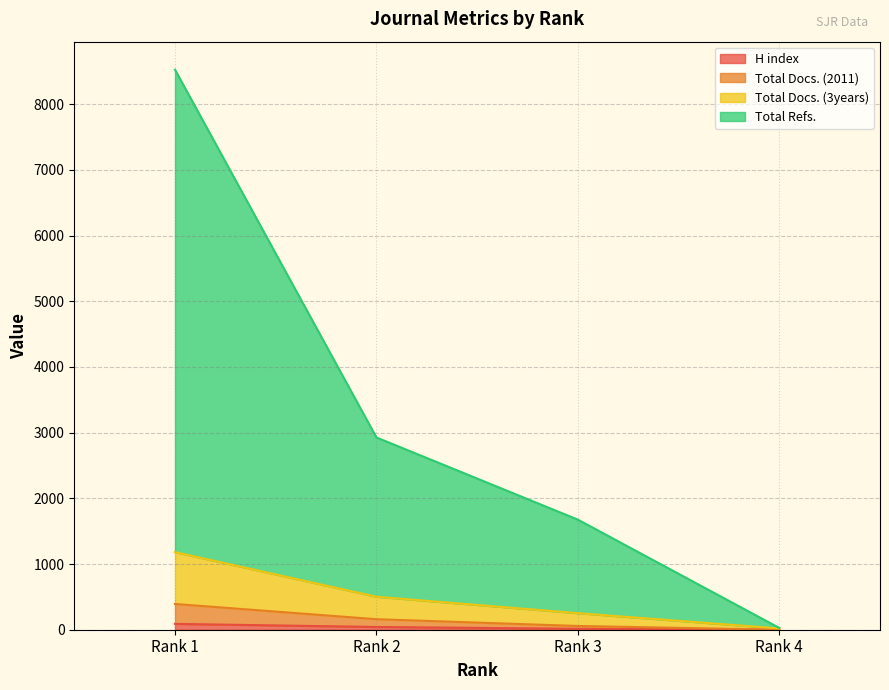

Which series changed the most between Rank 1 and Rank 4?

Total Refs.